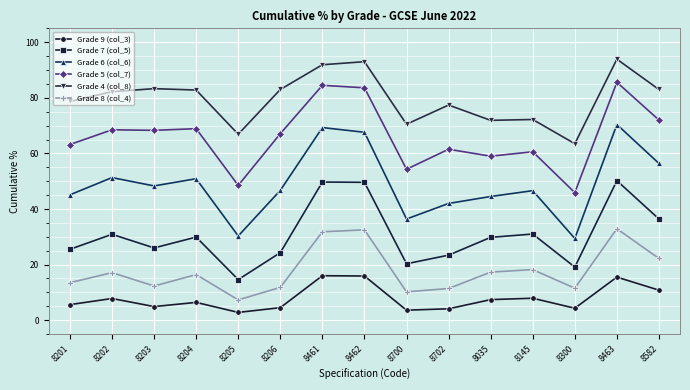

Is the value of Grade 4 (col_8) at 8203 greater than the value of Grade 7 (col_5) at 8204?

Yes